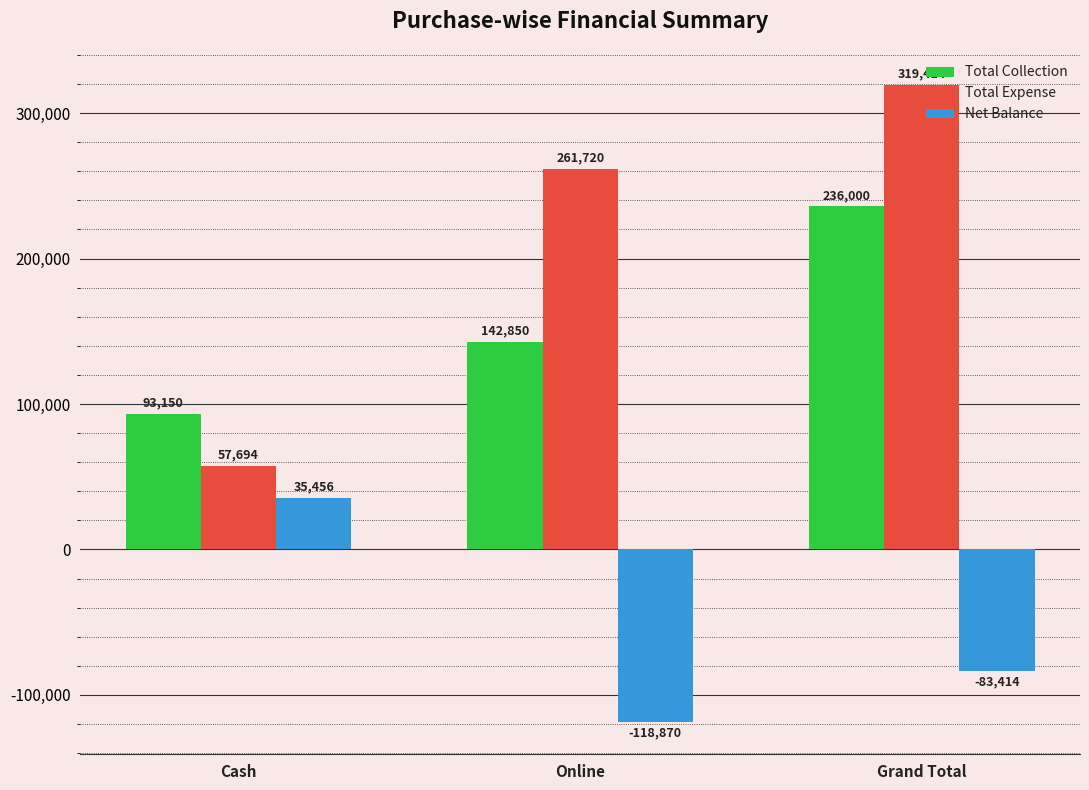

What is the maximum value shown in the chart?

319414